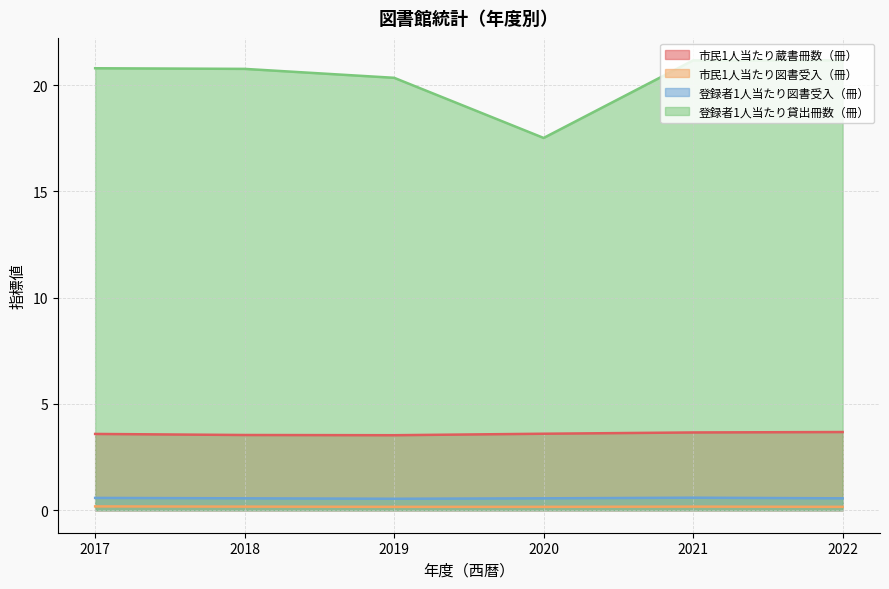

At which category is the sum across all series the highest?

2021